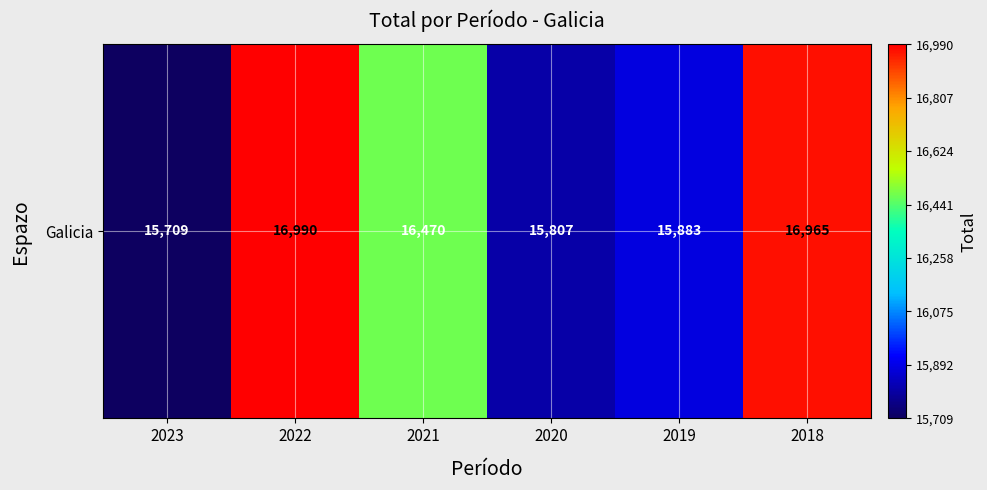

What is the average value?

16304